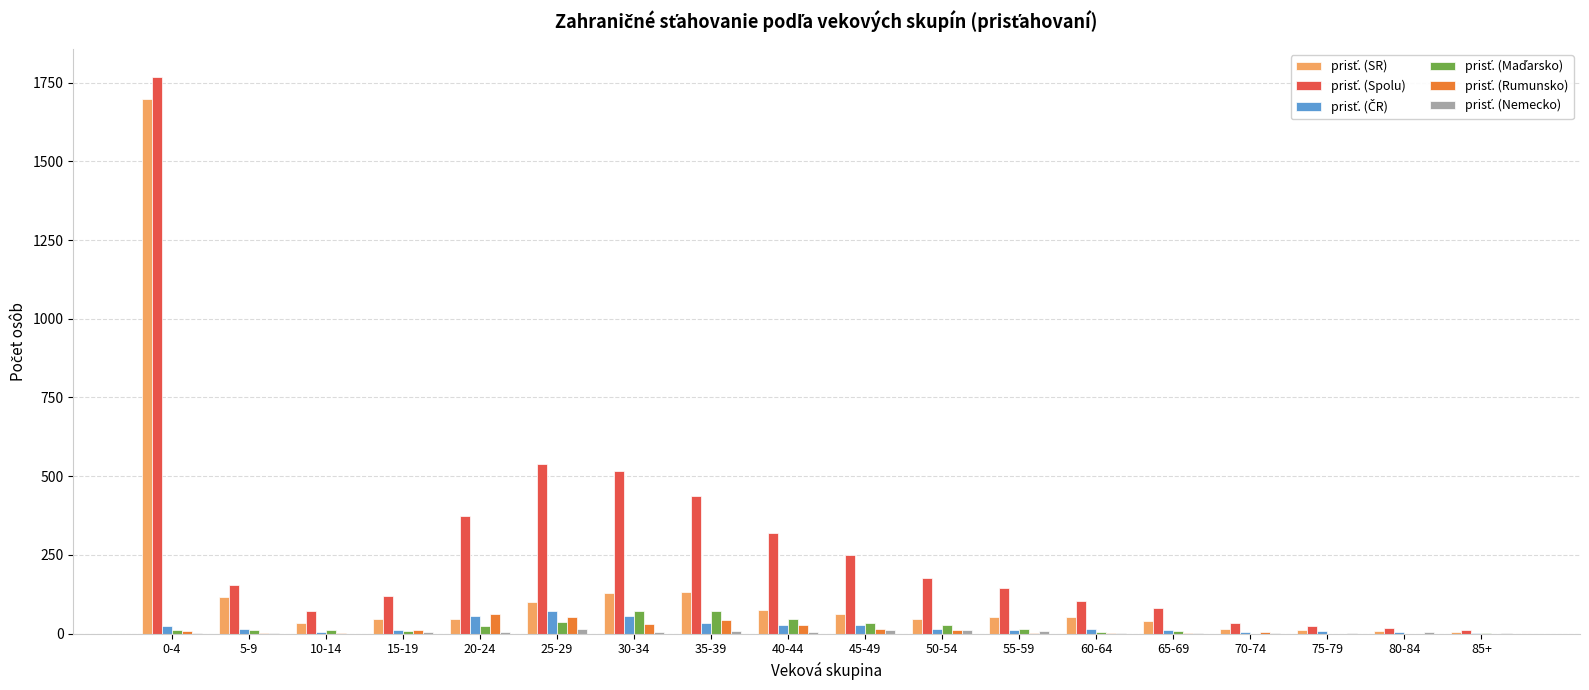

At which category does the chart reach its peak across all series?

0-4